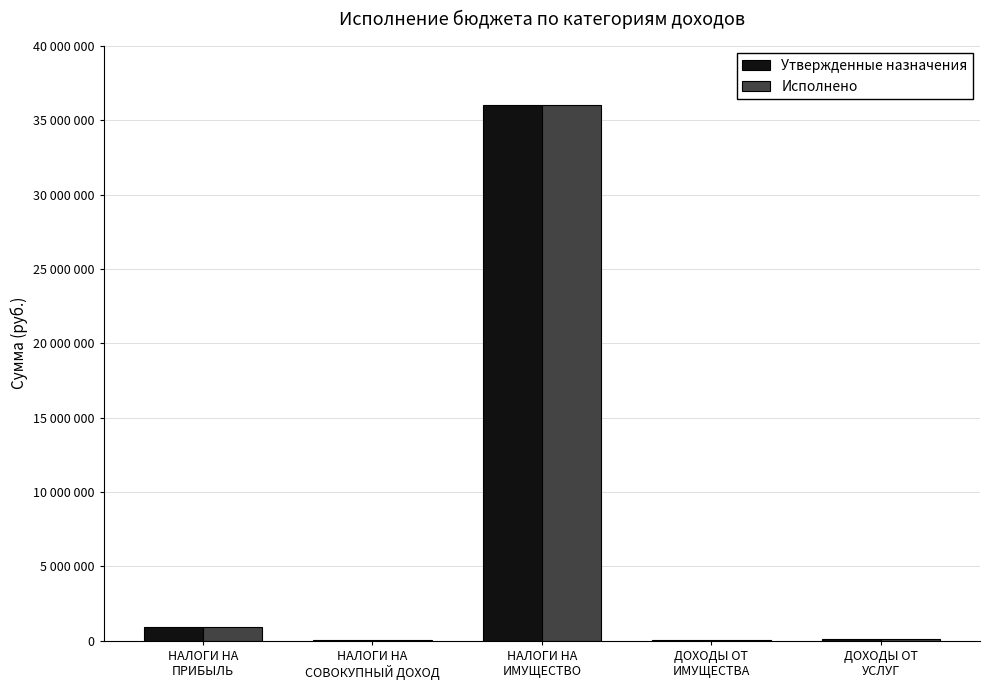

What are all the series names shown in the legend?

Утвержденные назначения, Исполнено